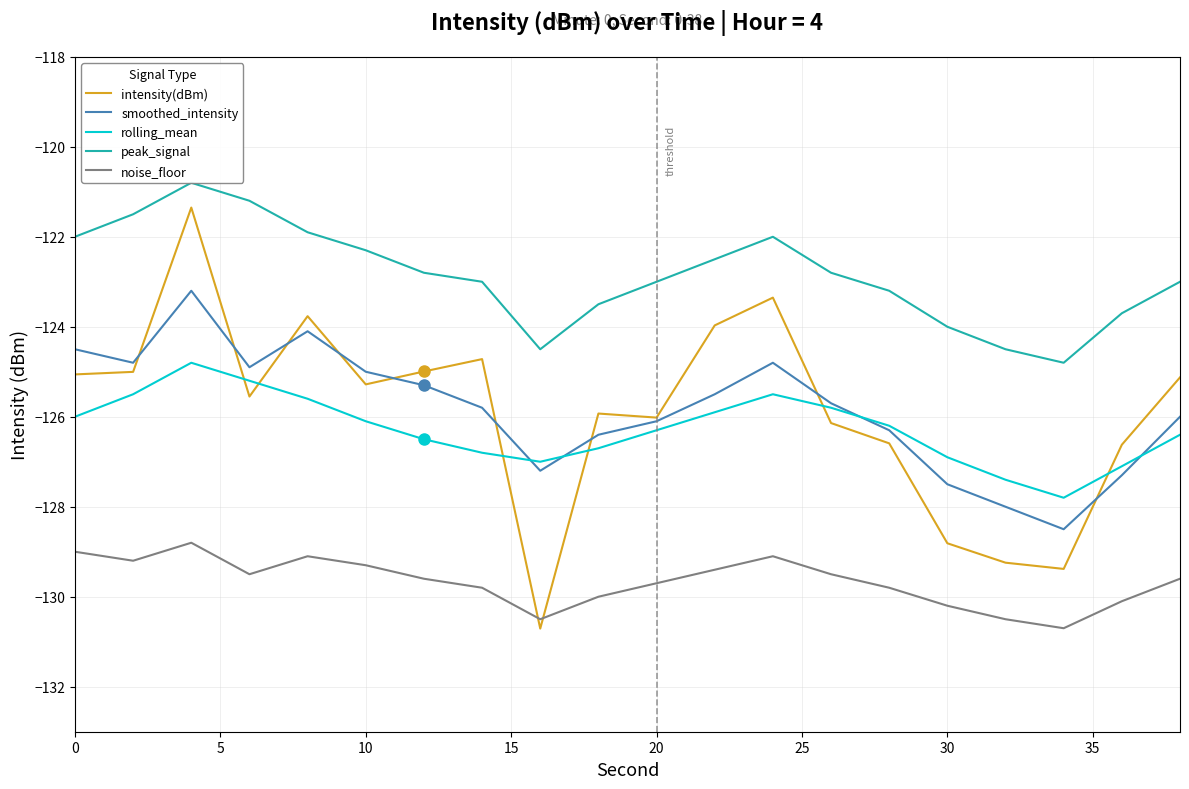

True or false: smoothed_intensity and peak_signal cross at least once.

False